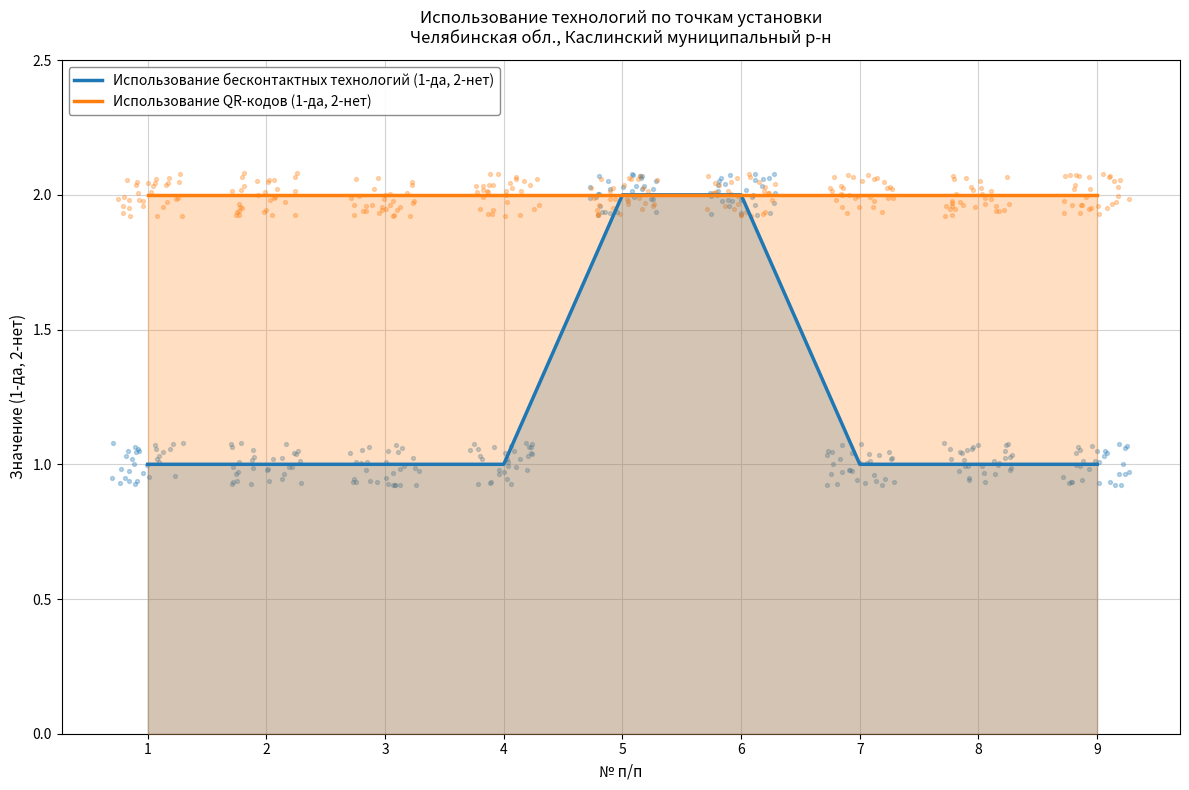

Is the value of Использование QR-кодов (1-да, 2-нет) at 8 greater than the value of Использование бесконтактных технологий (1-да, 2-нет) at 9?

Yes